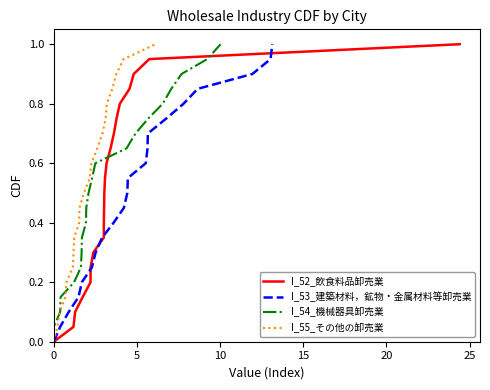

List the series in order of their peak value, highest first.

I_52_飲食料品卸売業, I_53_建築材料，鉱物・金属材料等卸売業, I_54_機械器具卸売業, I_55_その他の卸売業